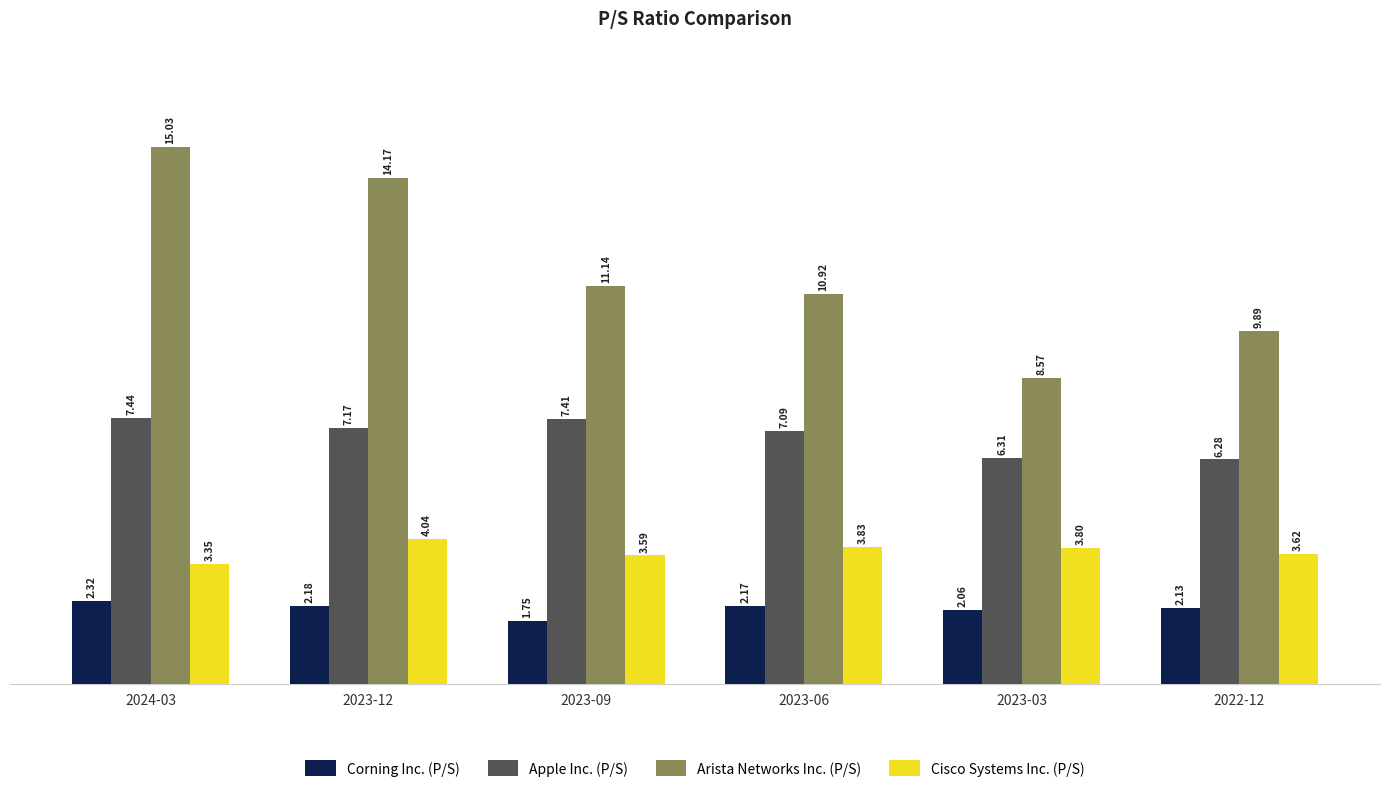

Rank the categories by Corning Inc. (P/S) value from lowest to highest.

2023-09, 2023-03, 2022-12, 2023-06, 2023-12, 2024-03